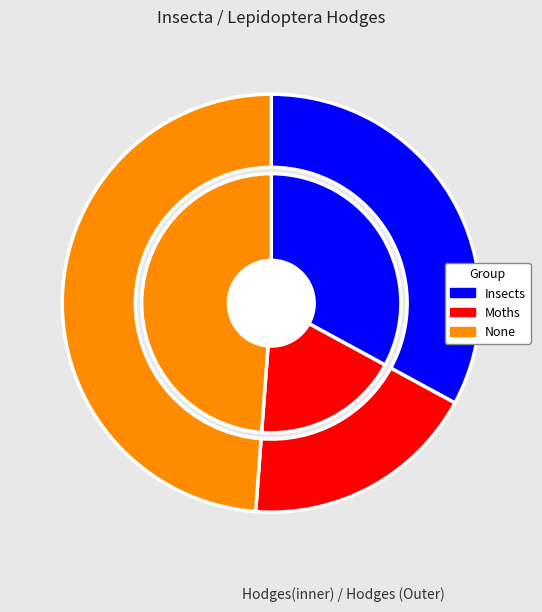

How many slices are in this pie chart?

3